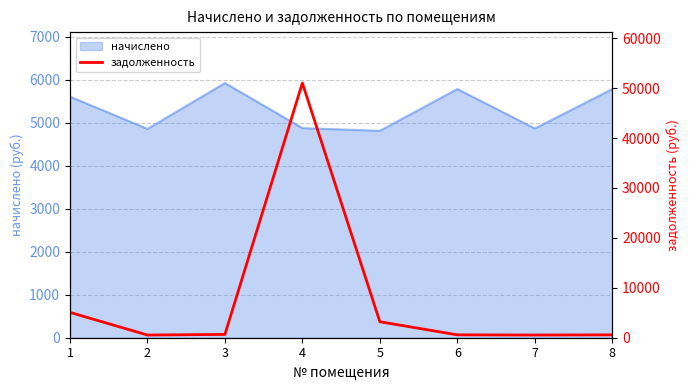

The value at 4 is 51020.9. True or false?

True